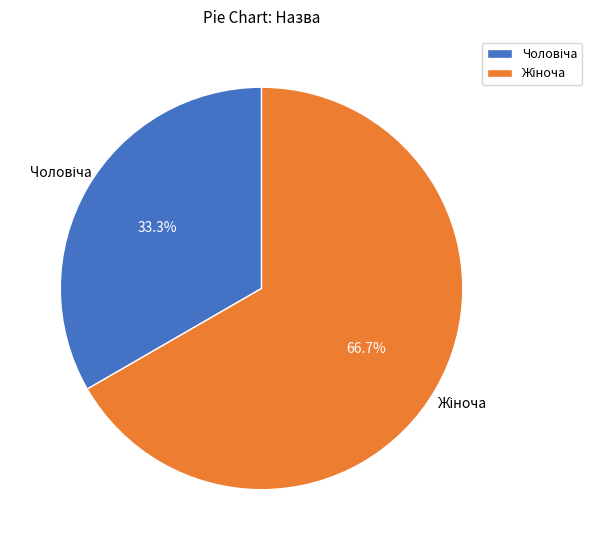

Is there a majority slice in this chart?

Yes